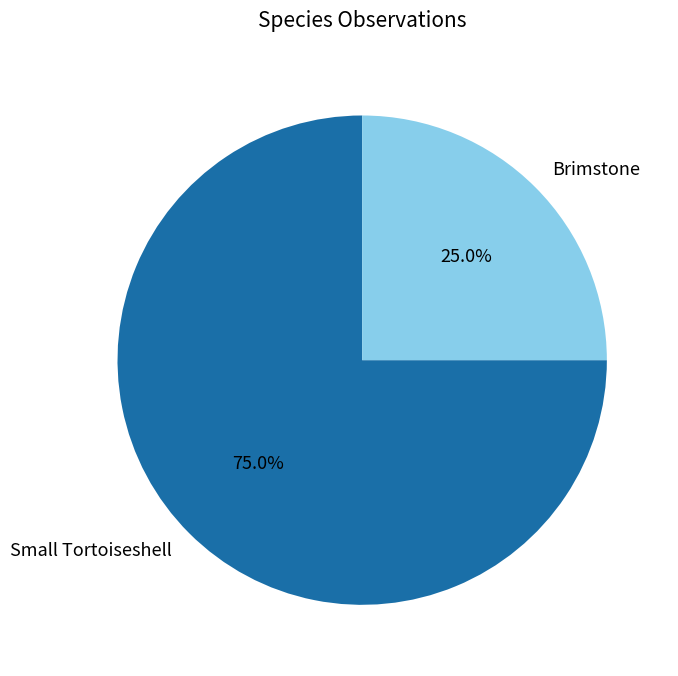

What percentage is the Small Tortoiseshell slice, to the nearest percent?

75%